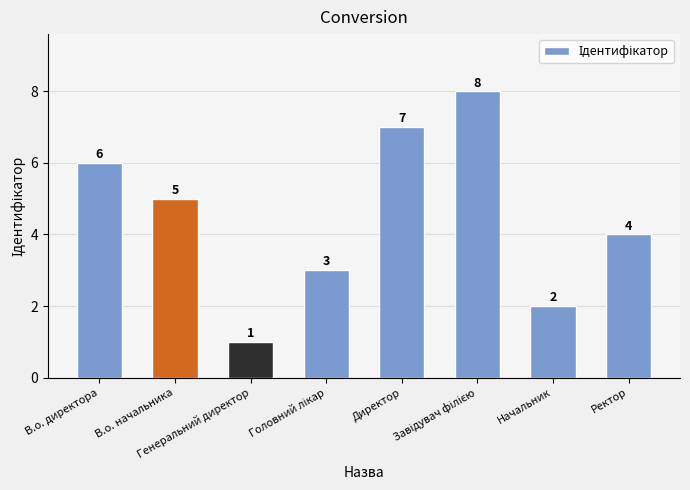

True or false: the data shows 1 at Генеральний директор.

True